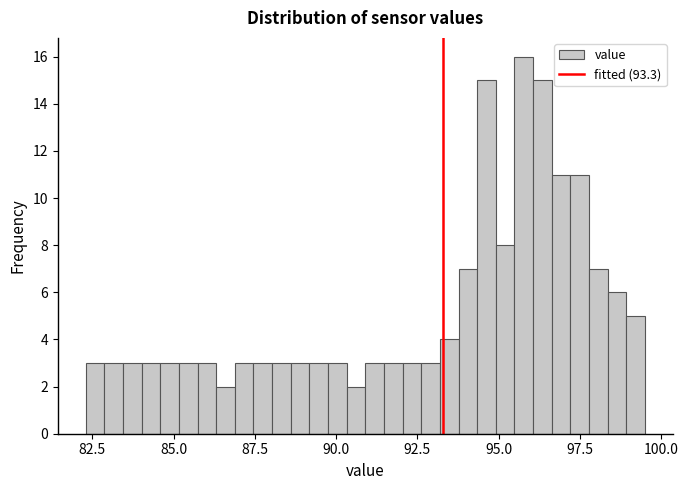

Around what value on the x-axis is the tallest bar? Give the approximate position of its centre, as read against the axis.

96.0